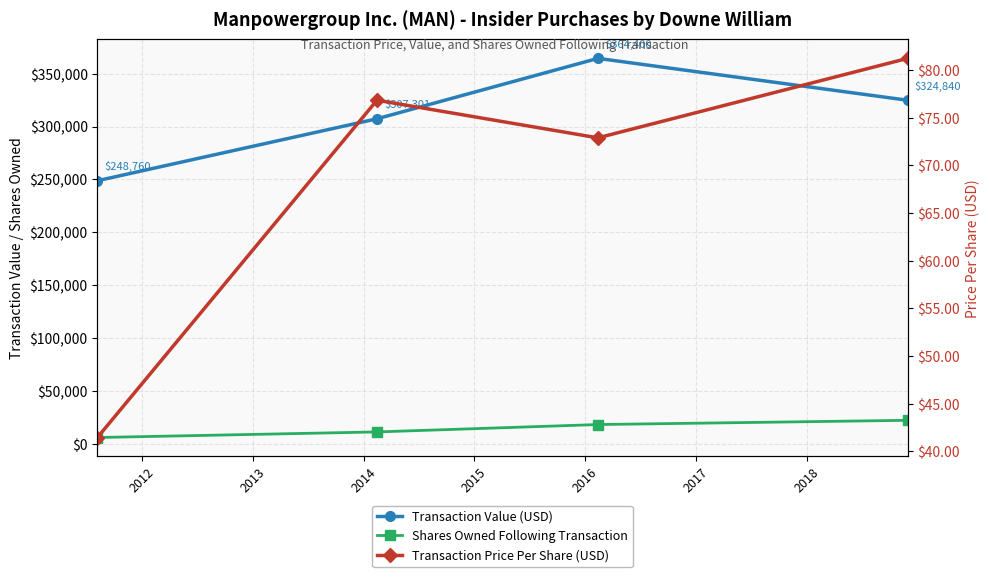

What is the minimum value for Transaction Price Per Share (USD)?

41.5